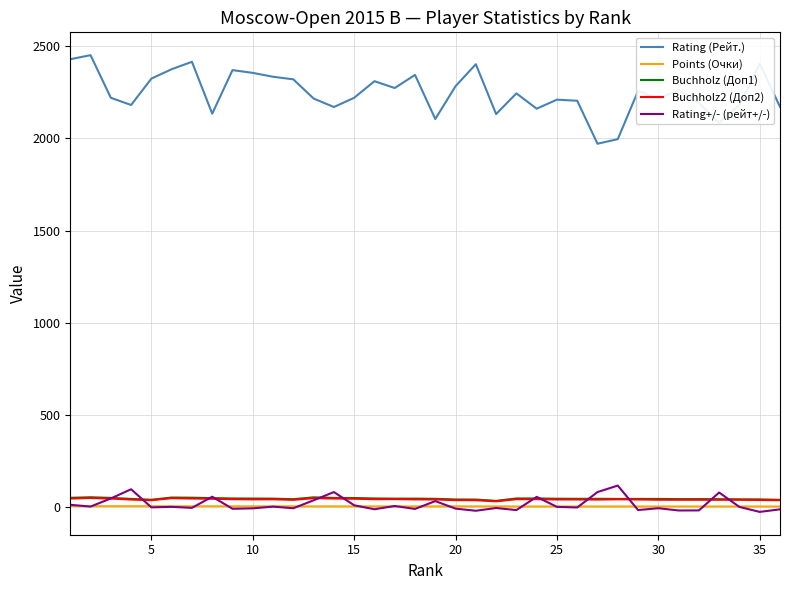

True or false: Points (Очки) and Rating (Рейт.) cross at least once.

False